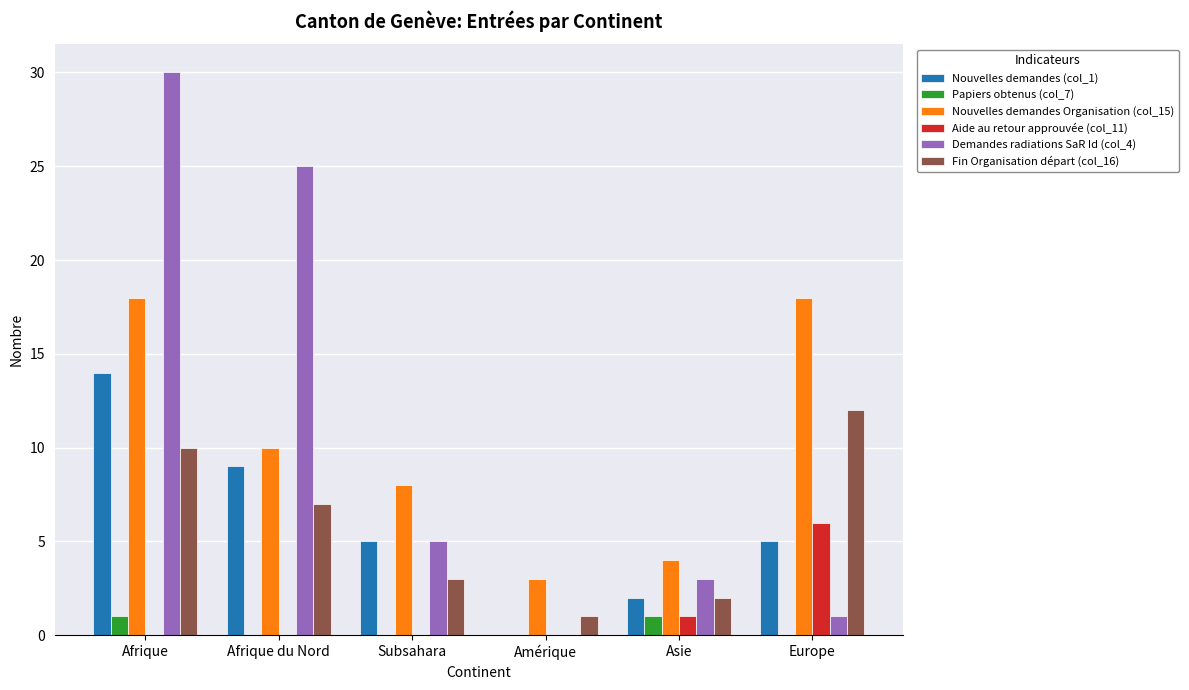

The Nouvelles demandes Organisation (col_15) series shows 18 at Europe. True or false?

True